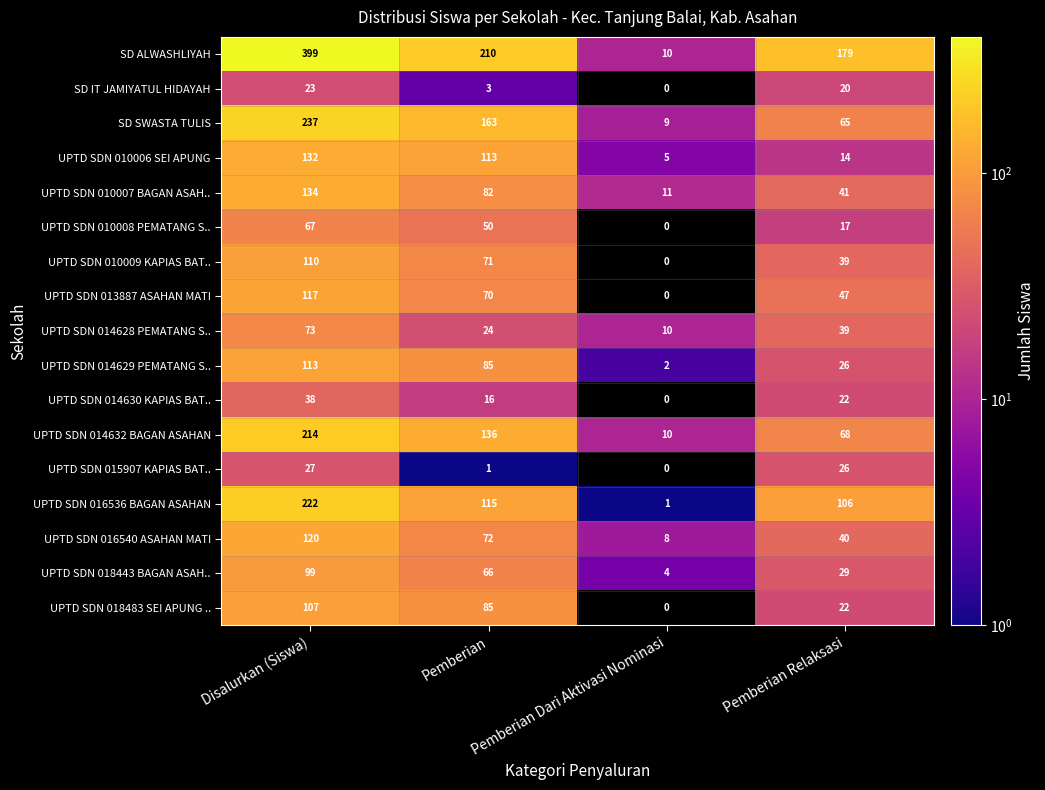

Is the value of UPTD SDN 014630 KAPIAS BAT.. at Disalurkan (Siswa) greater than the value of SD ALWASHLIYAH at Pemberian Relaksasi?

No